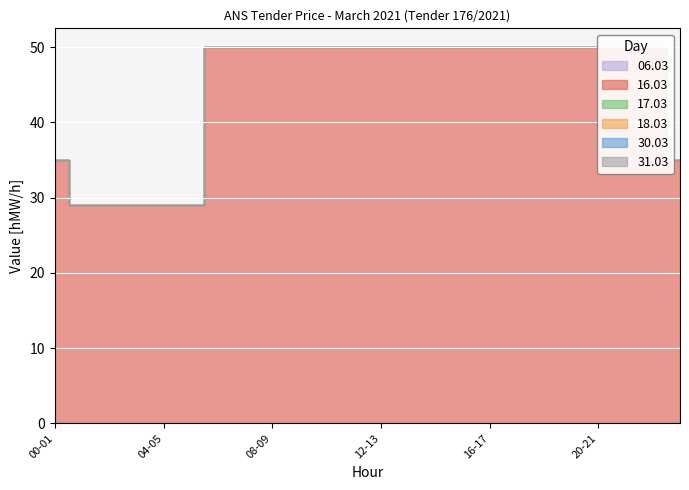

True or false: 31.03 has a value of 0 at 04-05.

True